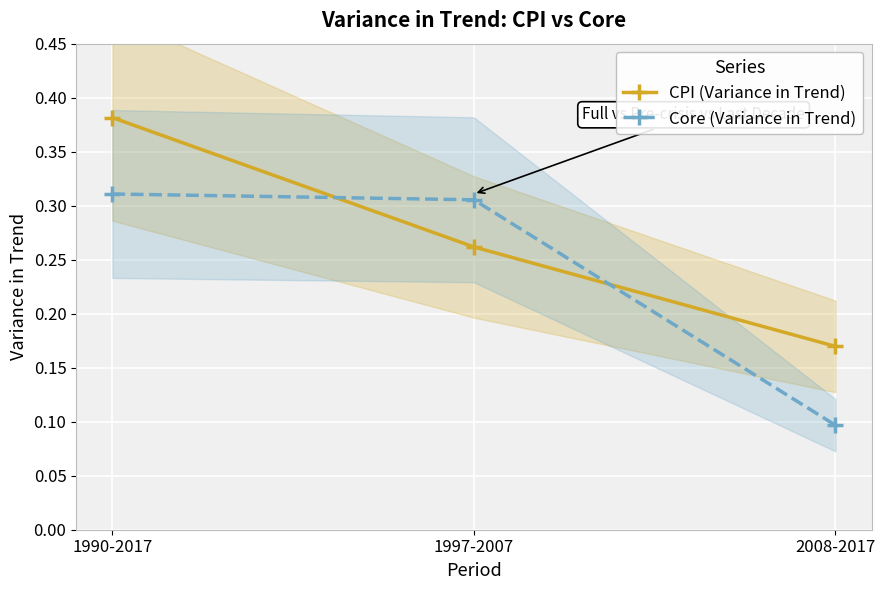

Between 2008-2017 and 1997-2007, which is larger?

1997-2007